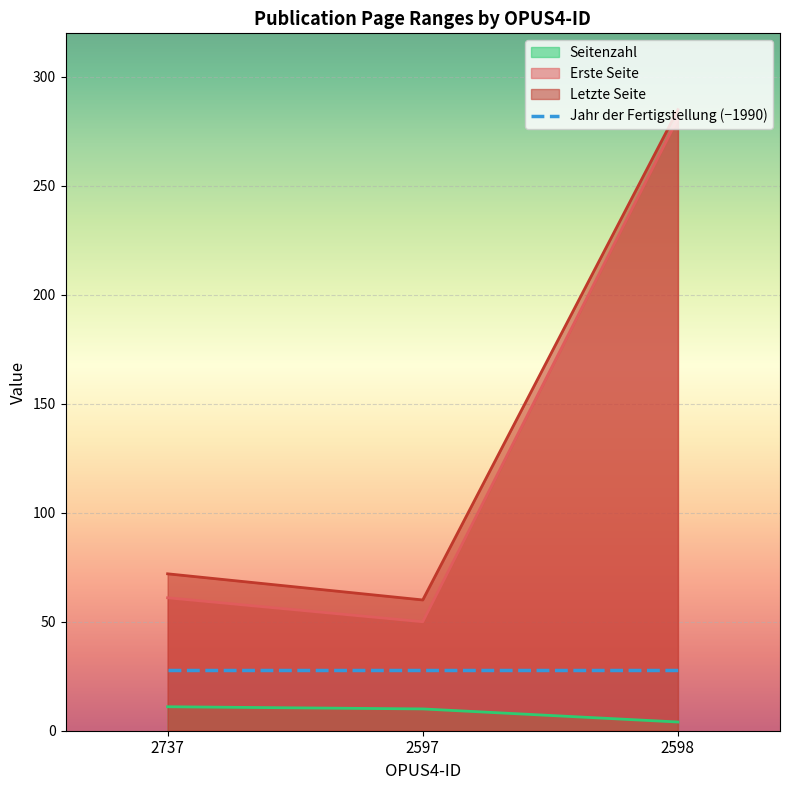

List the series in order of their peak value, lowest first.

Seitenzahl, Jahr der Fertigstellung (−1990), Erste Seite, Letzte Seite